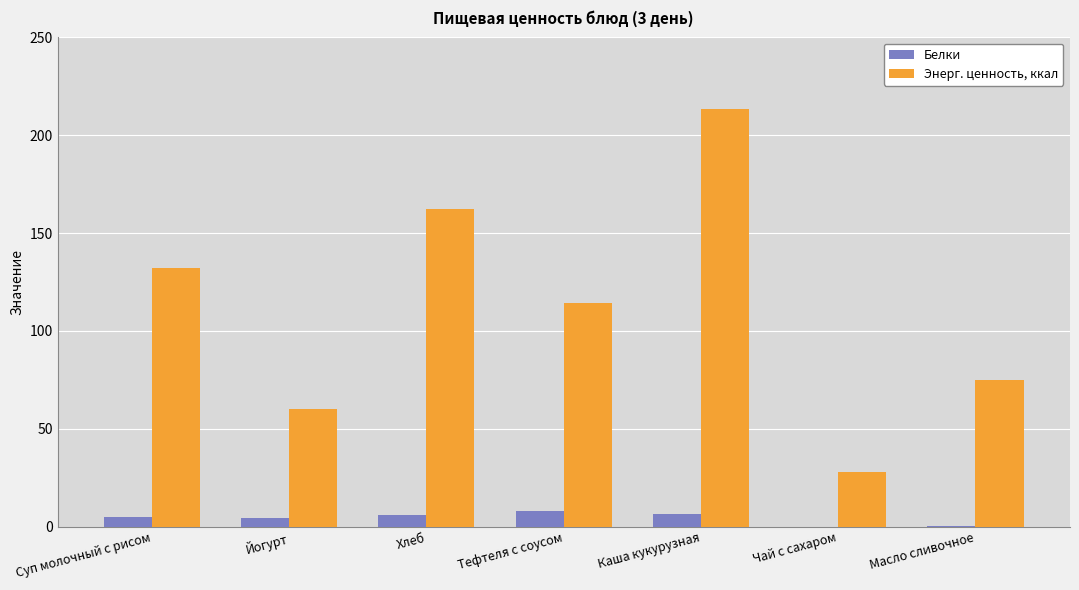

What is the spread (max minus min) of values at Чай с сахаром?

28.0